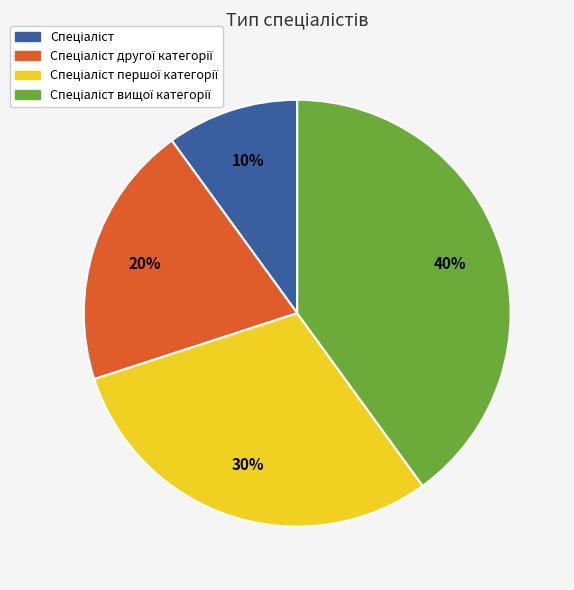

Does any single category account for the majority?

No